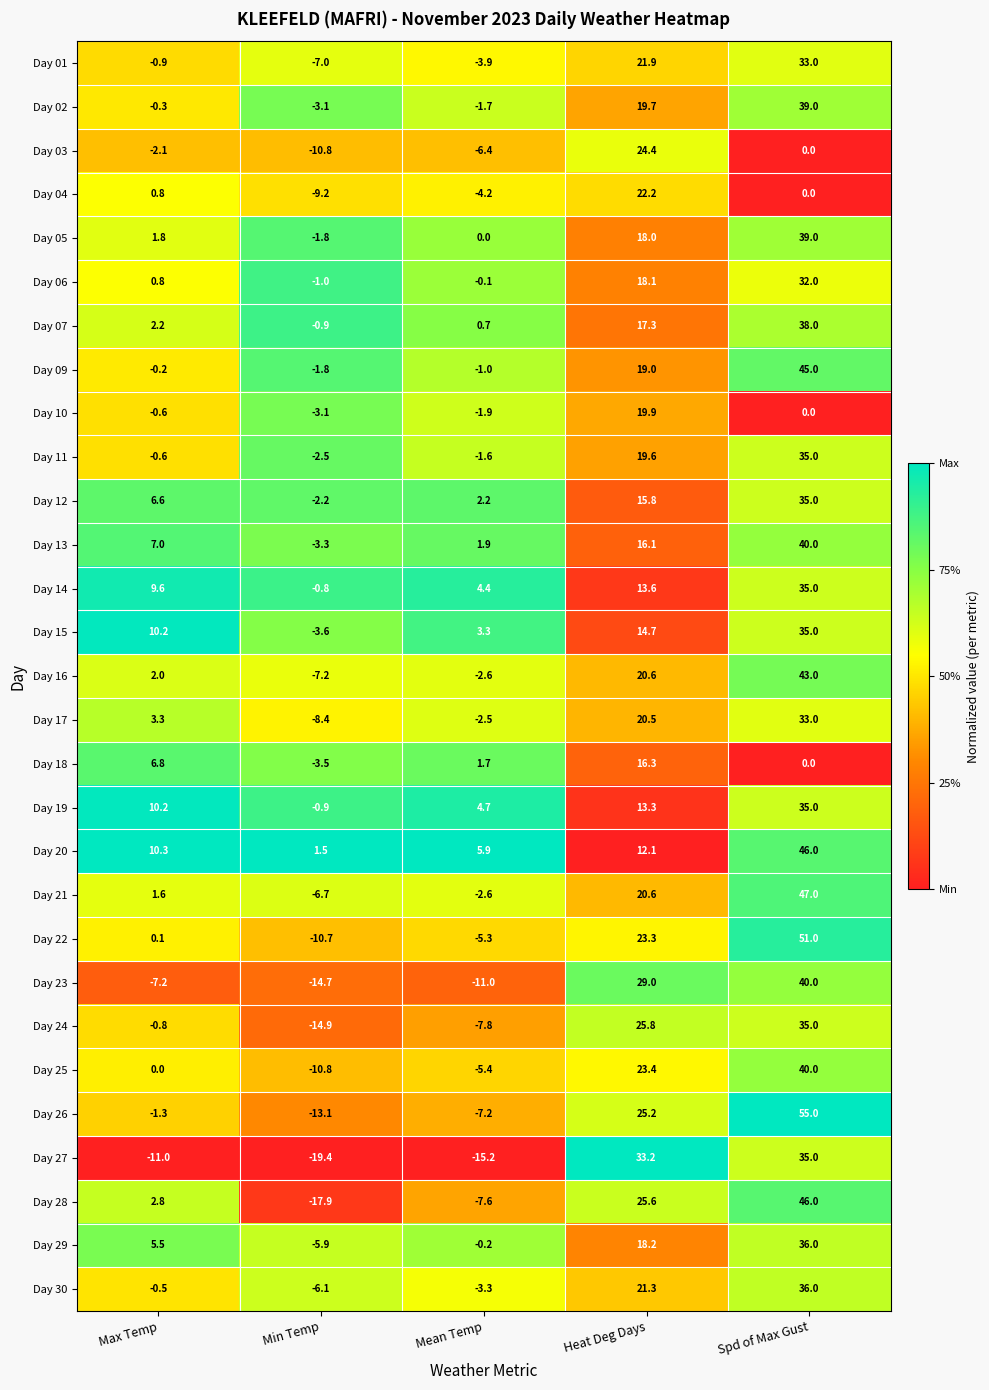

What is the total value across all series at Spd of Max Gust?

984.0